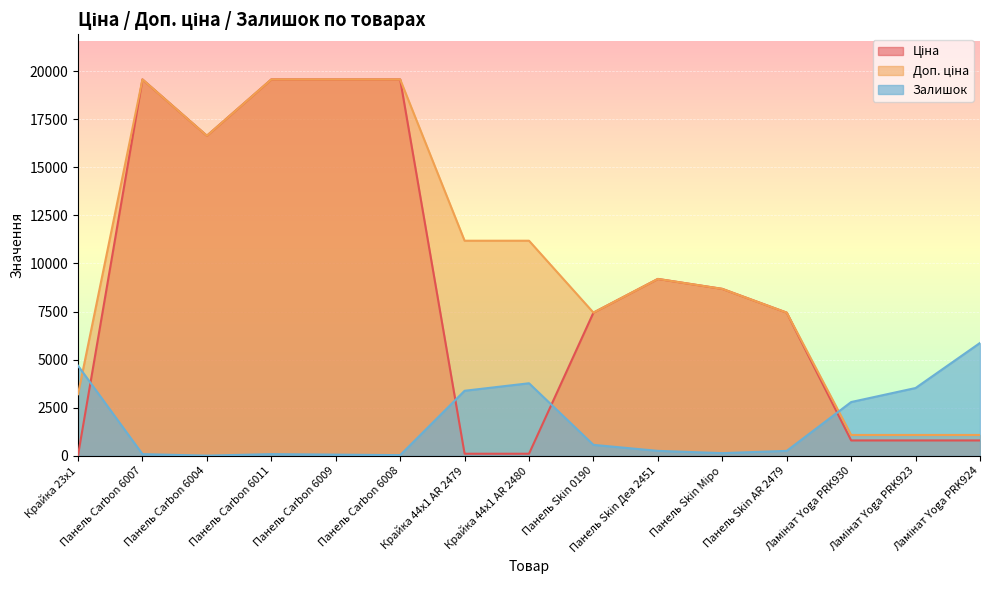

How many values in the Ціна series exceed 7444?

9